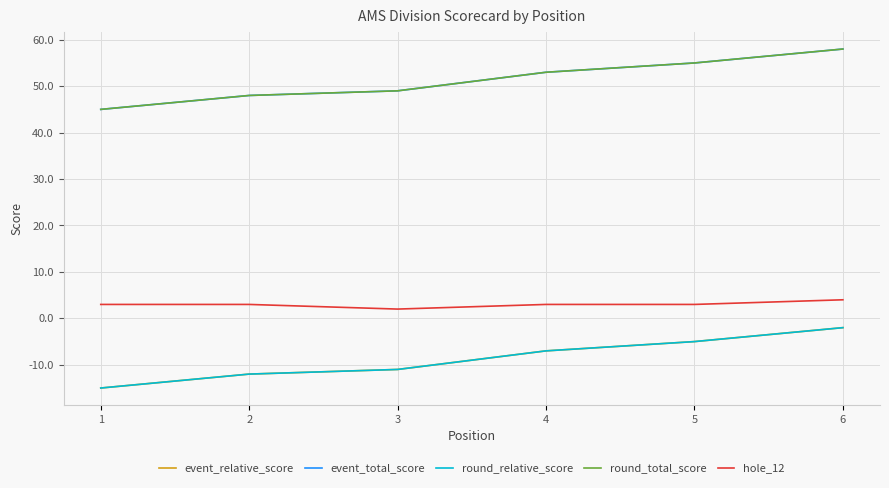

What is the difference between the maximum and second lowest values in the round_total_score series?

10